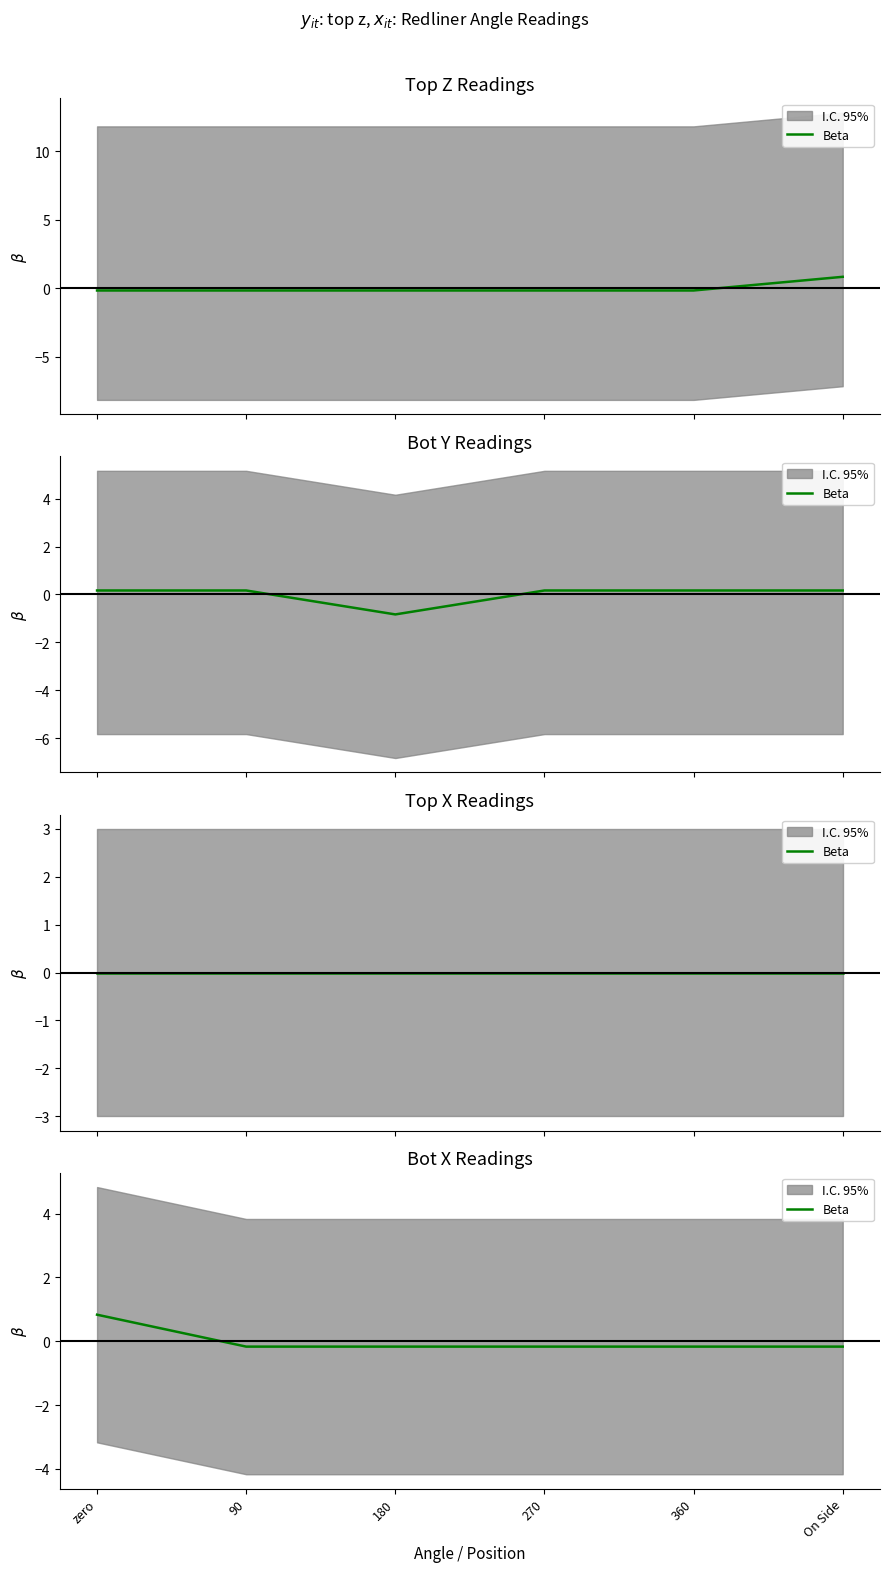

What position from the right is On Side?

1